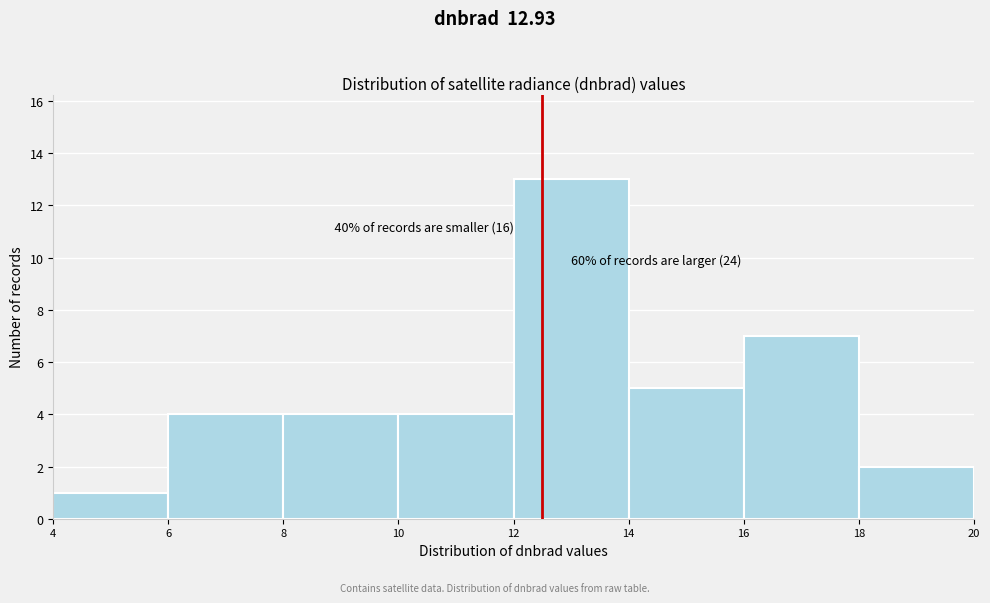

Which range on the x-axis has the tallest bar?

12 to 14